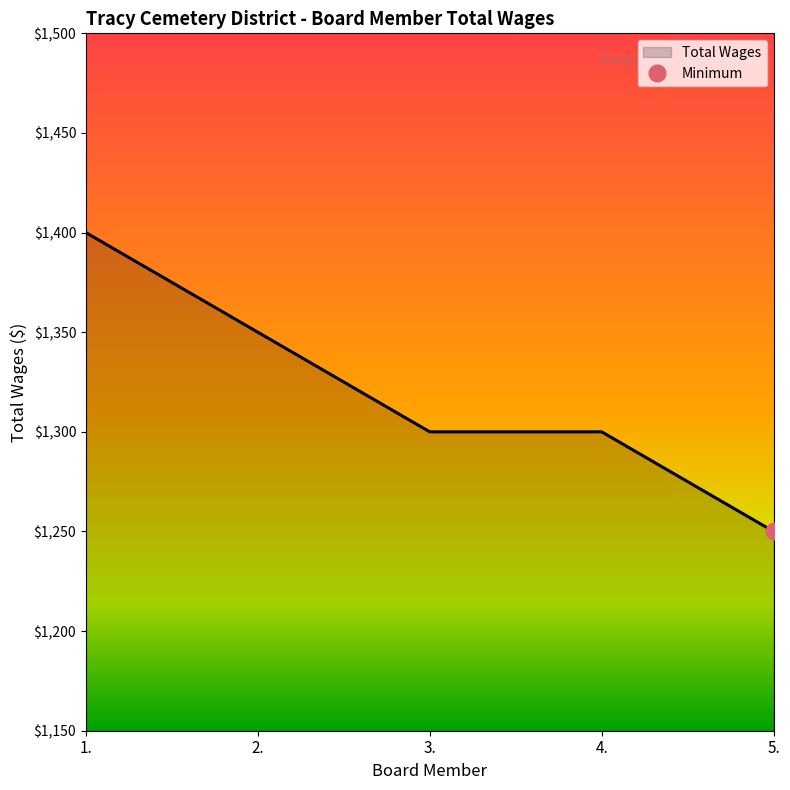

Is it true that the value at 4. is 1300?

True